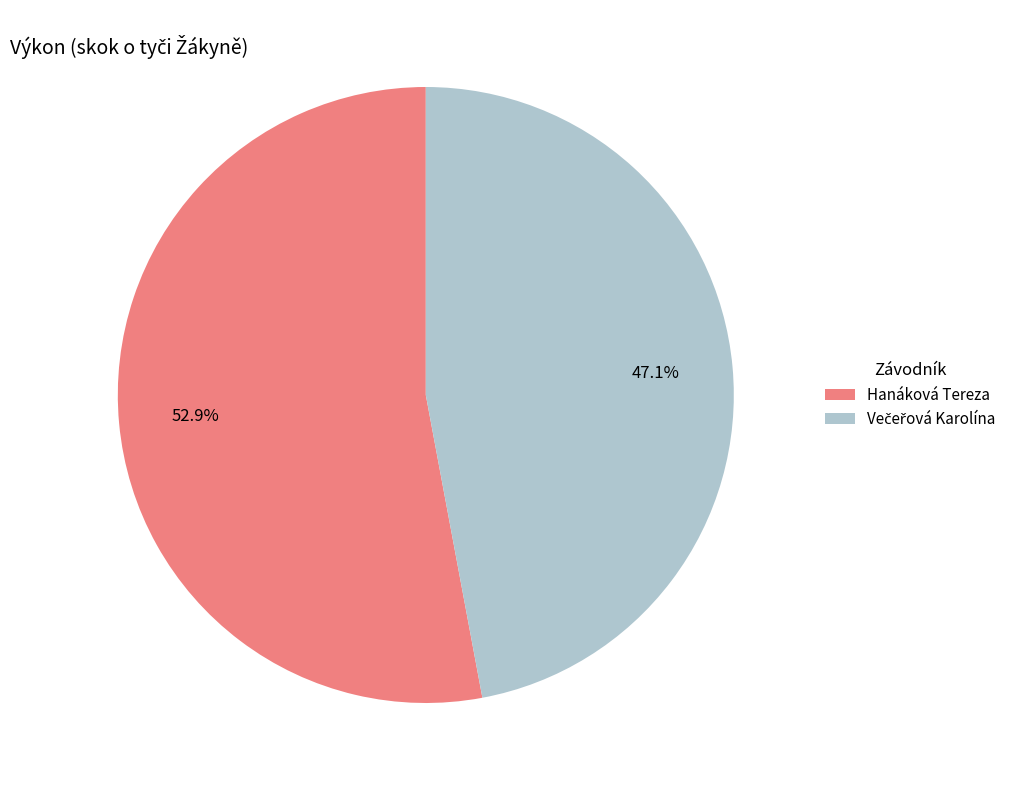

Does any single category account for the majority?

Yes